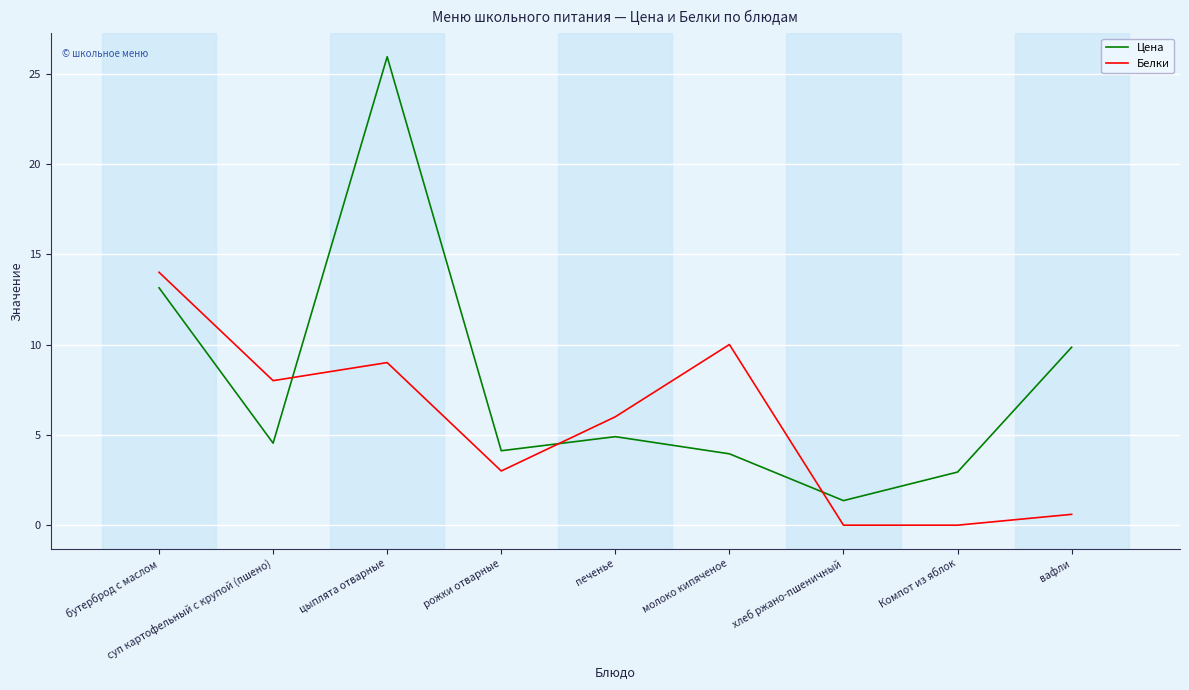

What is the sum of the Белки values at хлеб ржано-пшеничный and молоко кипяченое?

10.0